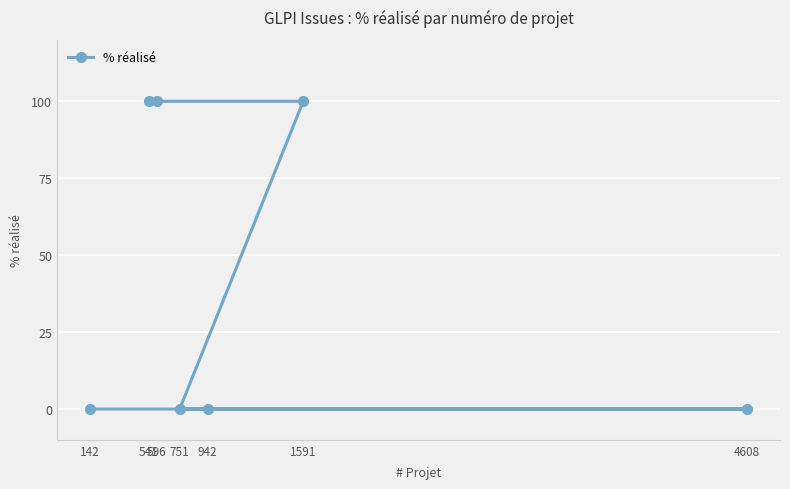

How many values are between 0 and 100?

7